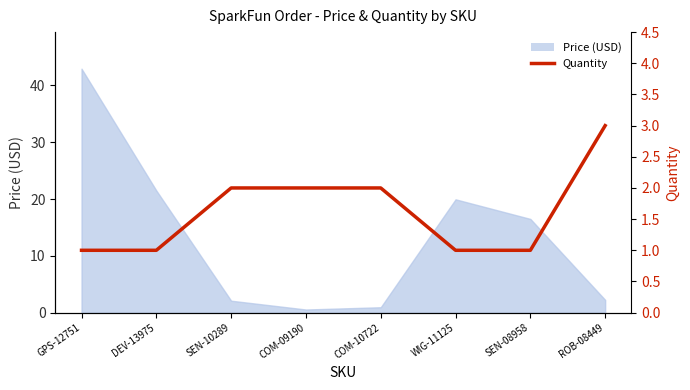

Reading left to right, list all the values displayed in this chart.

GPS-12751=1	DEV-13975=1	SEN-10289=2	COM-09190=2	COM-10722=2	WIG-11125=1	SEN-08958=1	ROB-08449=3